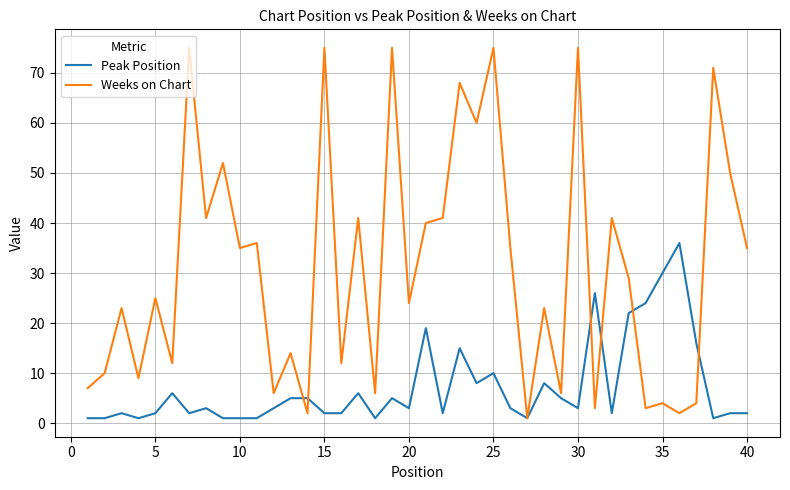

Rank the series by their maximum value, from lowest to highest.

Peak Position, Weeks on Chart